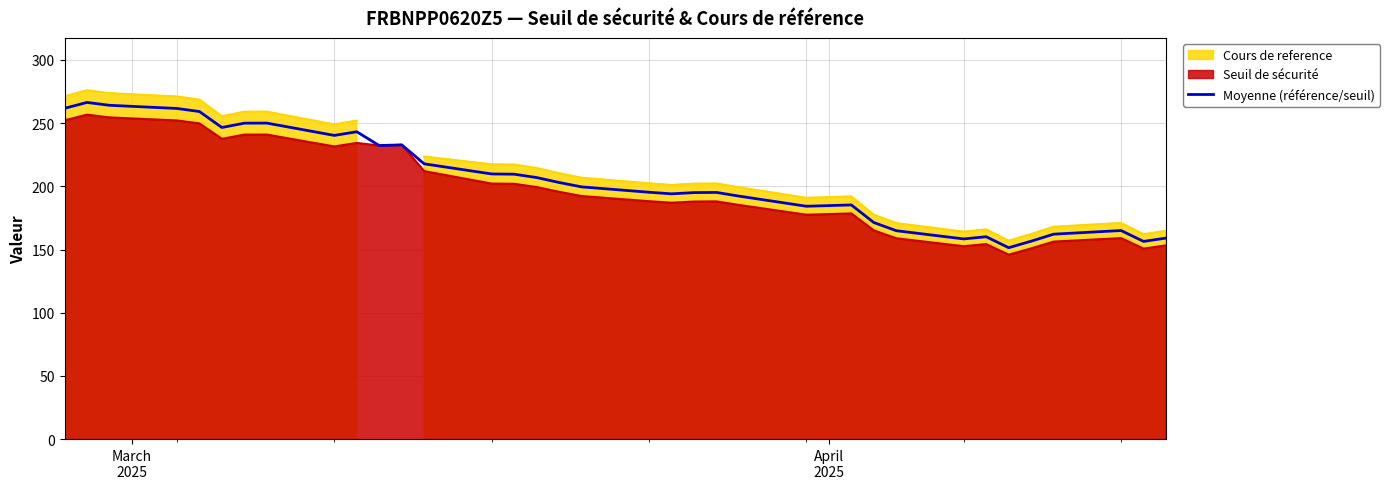

What is the maximum value shown in the chart?

266.4